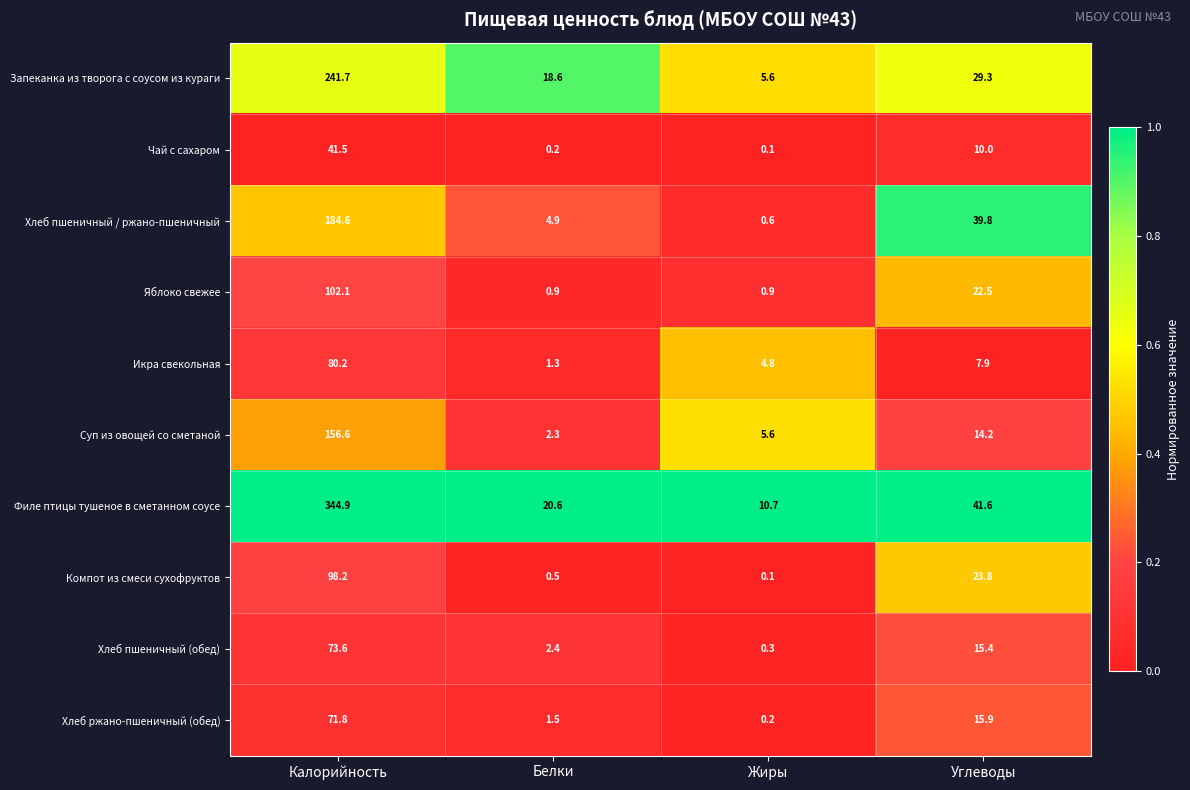

Which category has the highest value across all series?

Калорийность